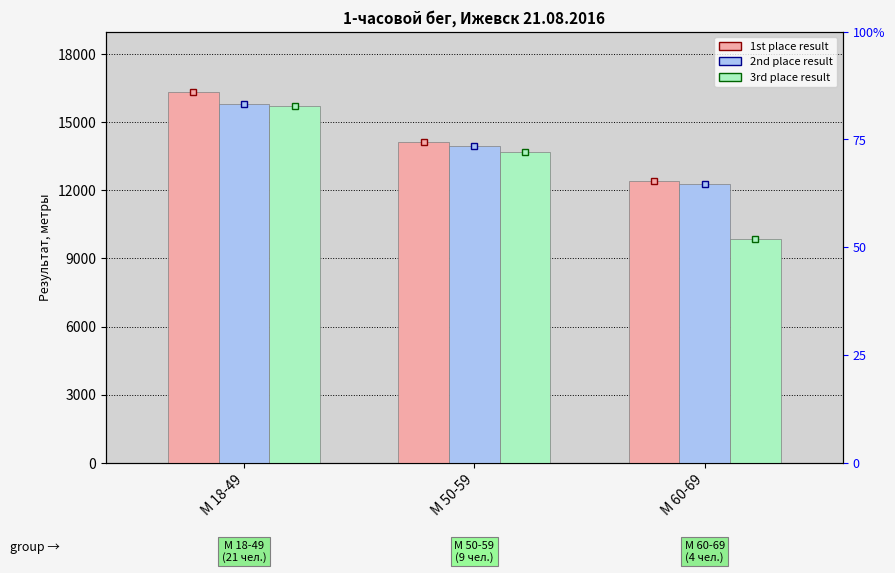

At М 60-69, list the series in order from smallest to largest.

3rd Result (m), 2nd Result (m), Top Result (m)